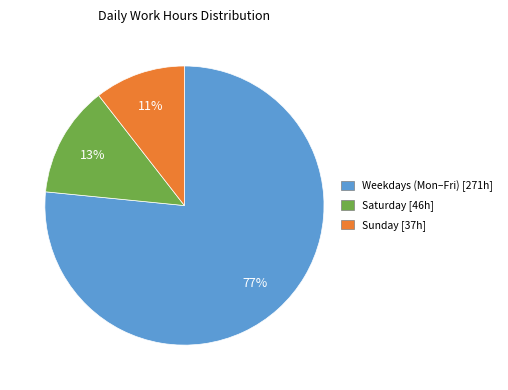

To the nearest percent, what percentage of the pie is Sunday [37h]?

11%